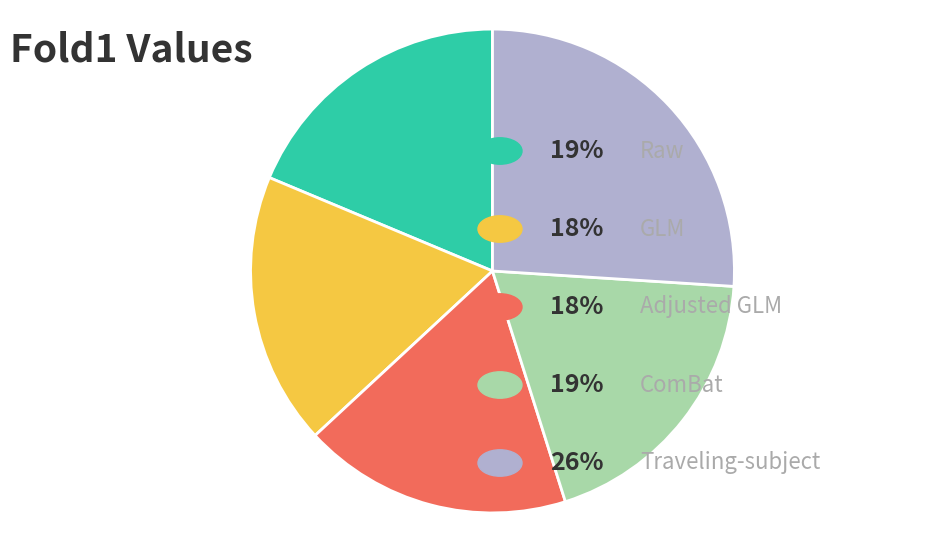

How many segments does this pie chart have?

5